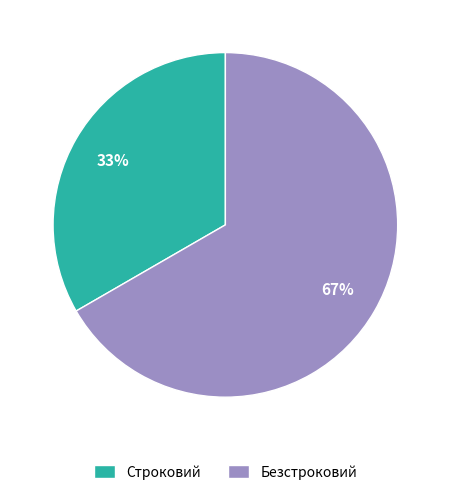

To the nearest percent, what portion does Строковий represent?

33%